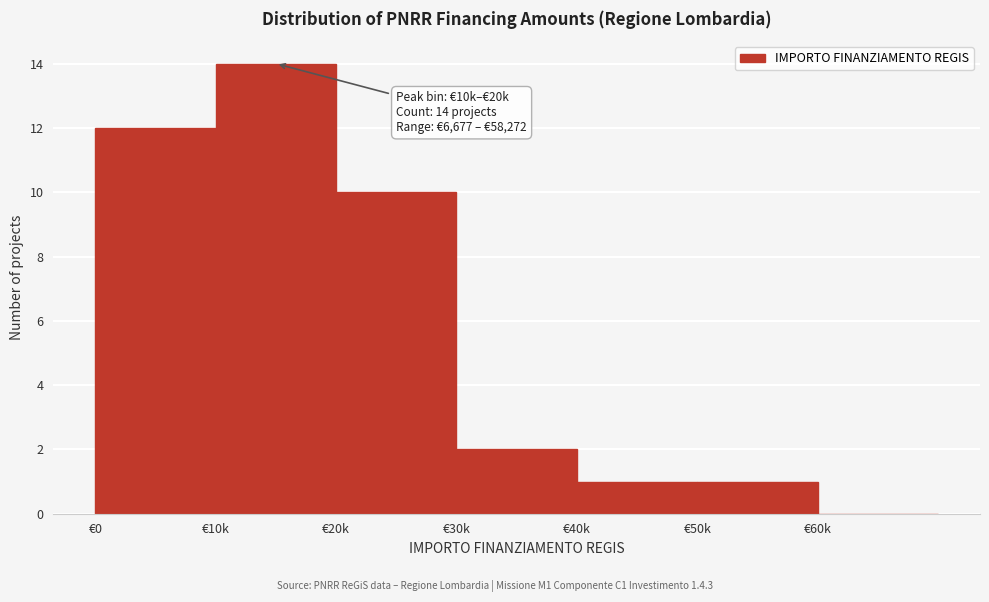

Reading right to left, extract all data points from this chart.

€60k=0	€50k=1	€40k=1	€30k=2	€20k=10	€10k=14	€0=12